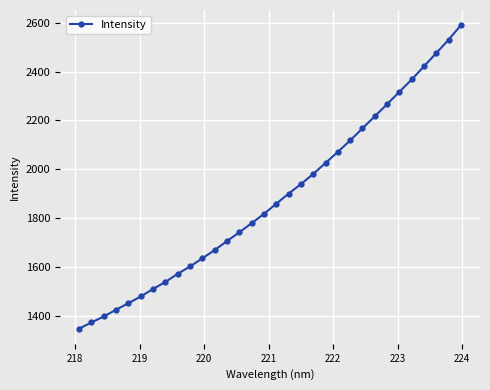

What is the sum of all values?

60305.7